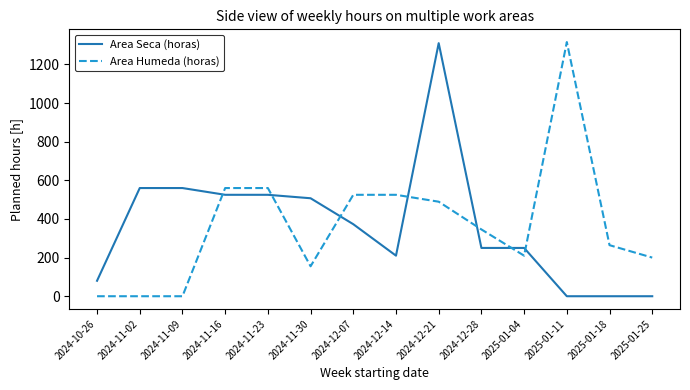

What value does the Area Seca (horas) series have at 2024-11-23?

525.0